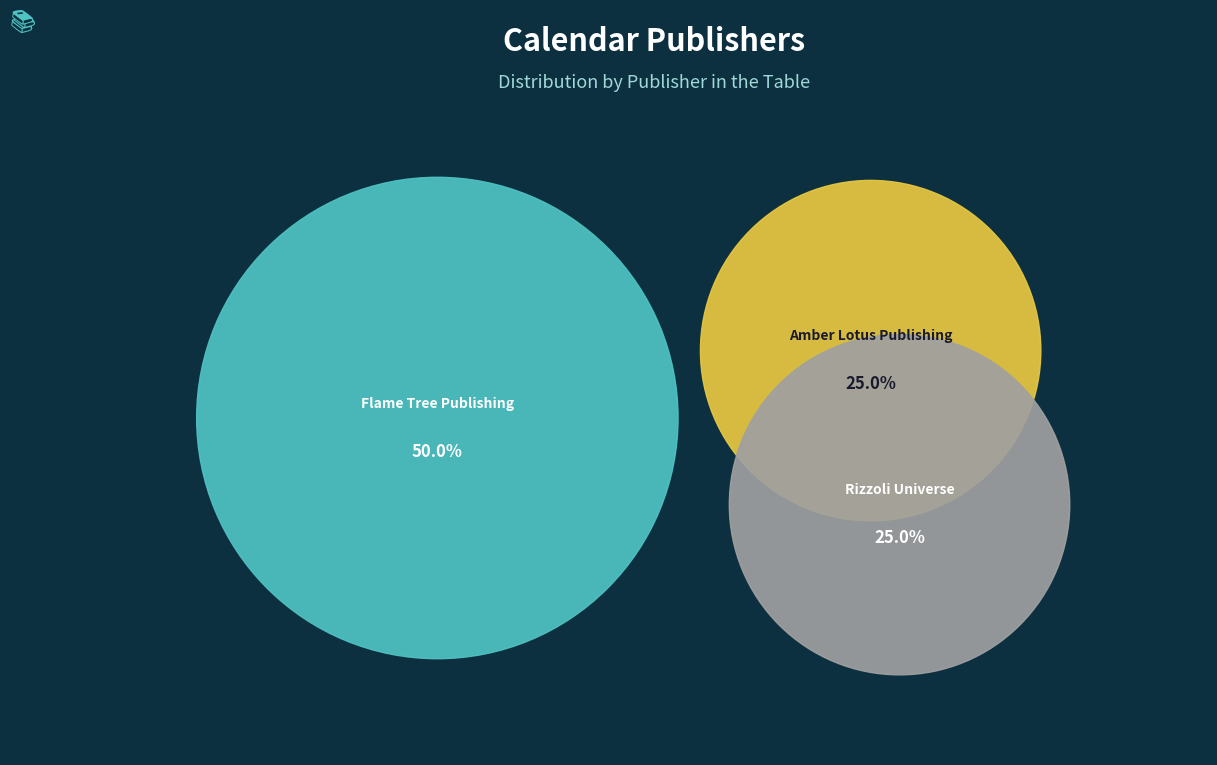

The Flame Tree Publishing slice represents 50% of the pie. True or false?

True